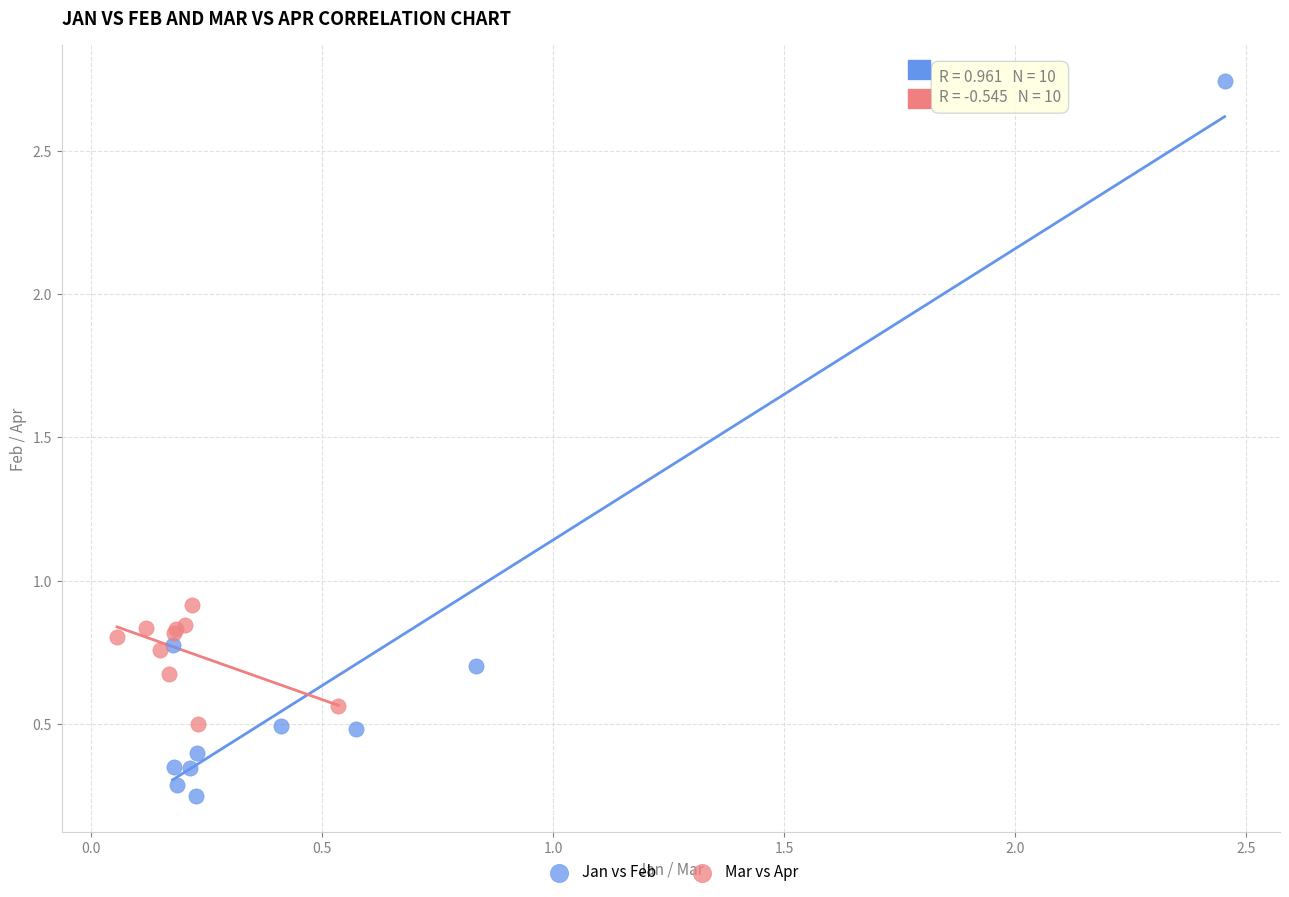

Which series contains the highest Y value?

Jan vs Feb